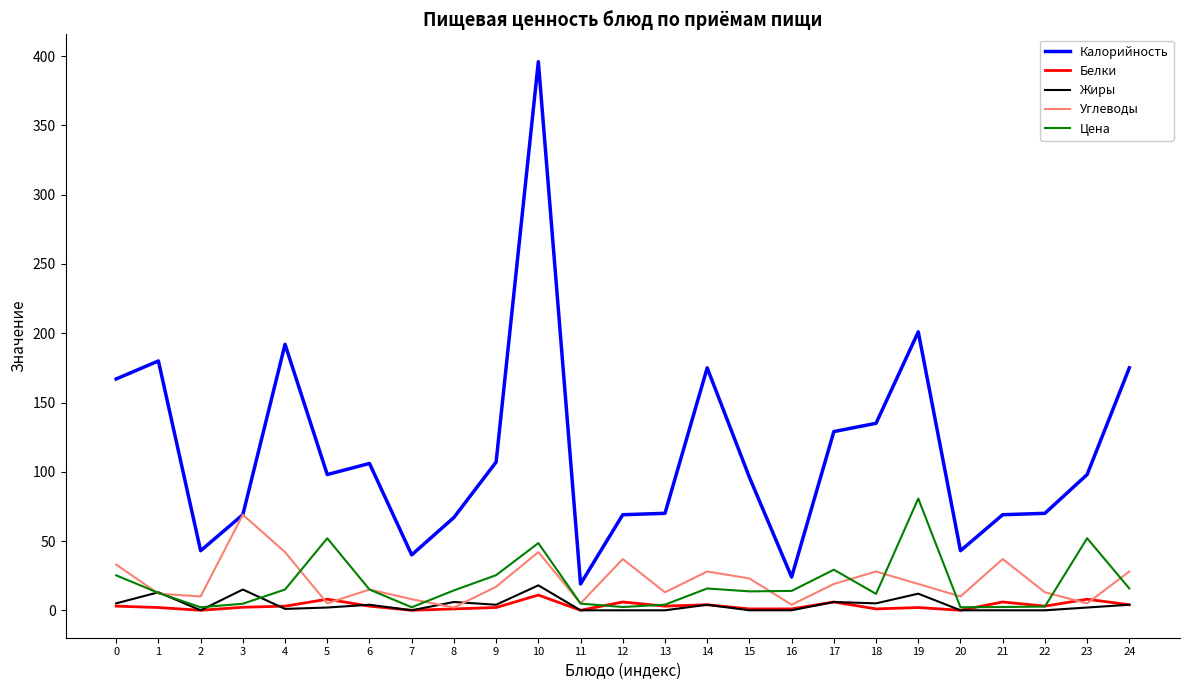

True or false: Цена and Калорийность cross at least once.

False